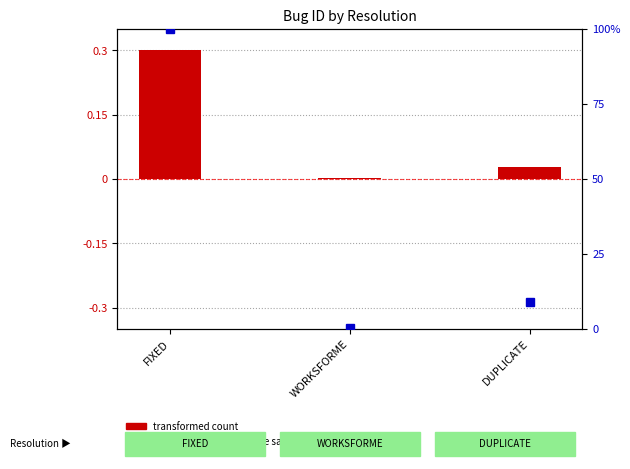

Reading left to right, what are all the values shown in this chart?

FIXED=0.3	WORKSFORME=0.0	DUPLICATE=0.0